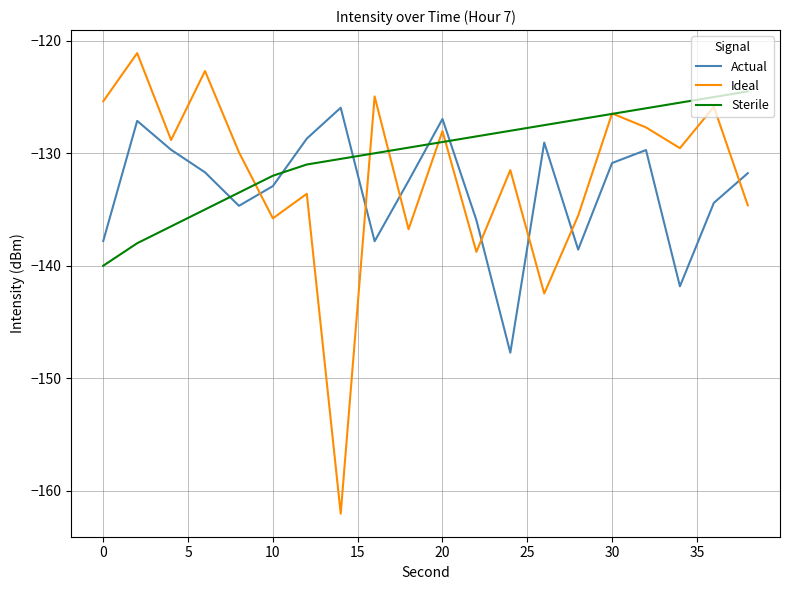

What is the minimum value shown in the chart?

-162.0